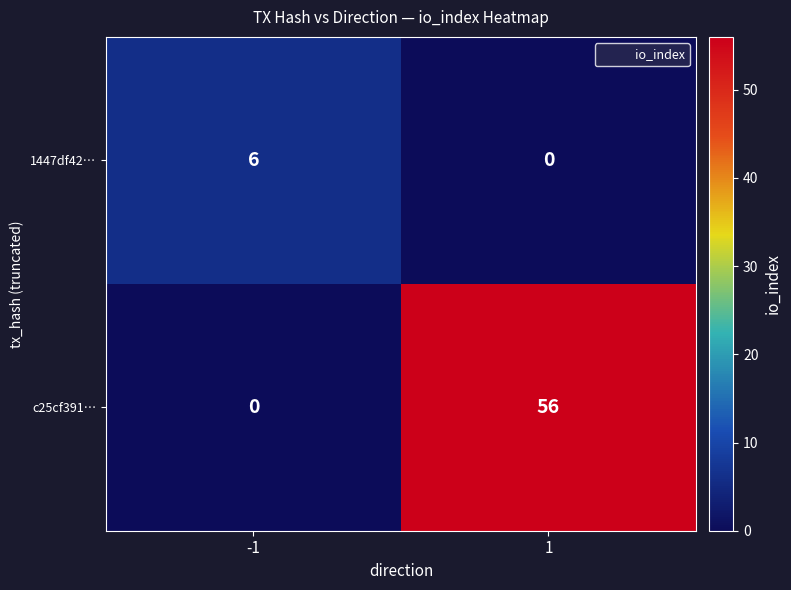

What is the greatest value displayed?

56